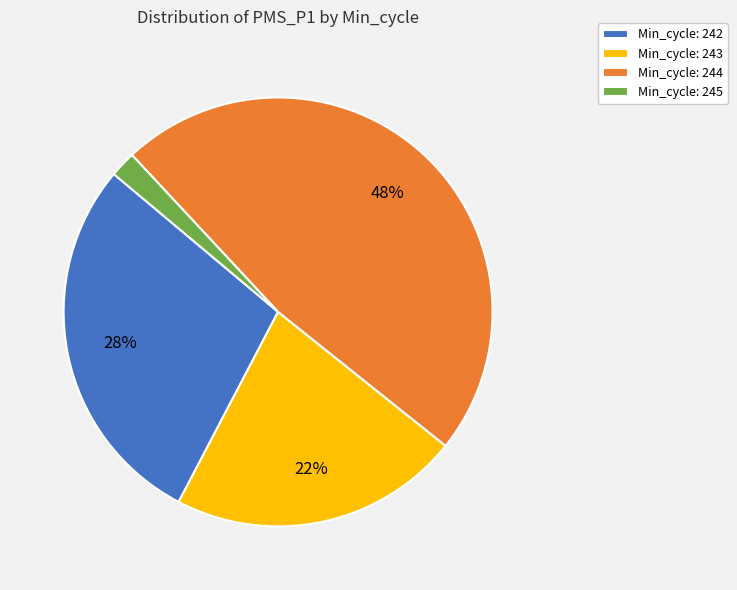

Do Min_cycle: 244 and Min_cycle: 243 together represent more than half of the pie?

Yes